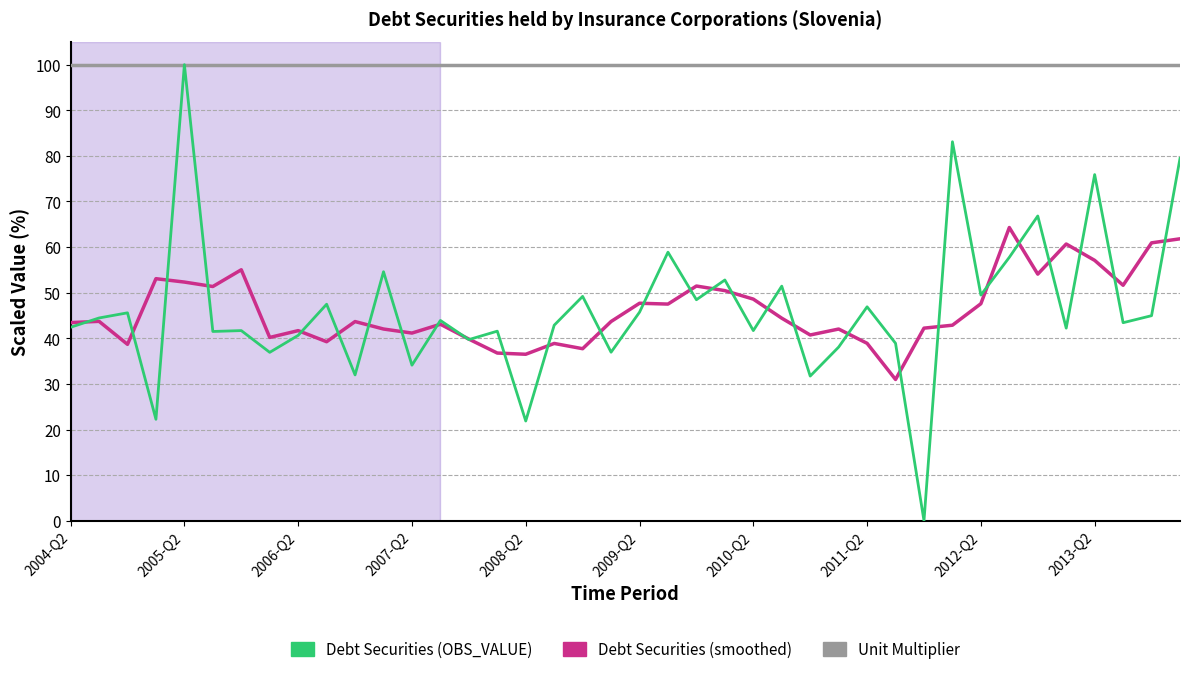

Which series has the widest spread of values?

Debt Securities (OBS_VALUE)